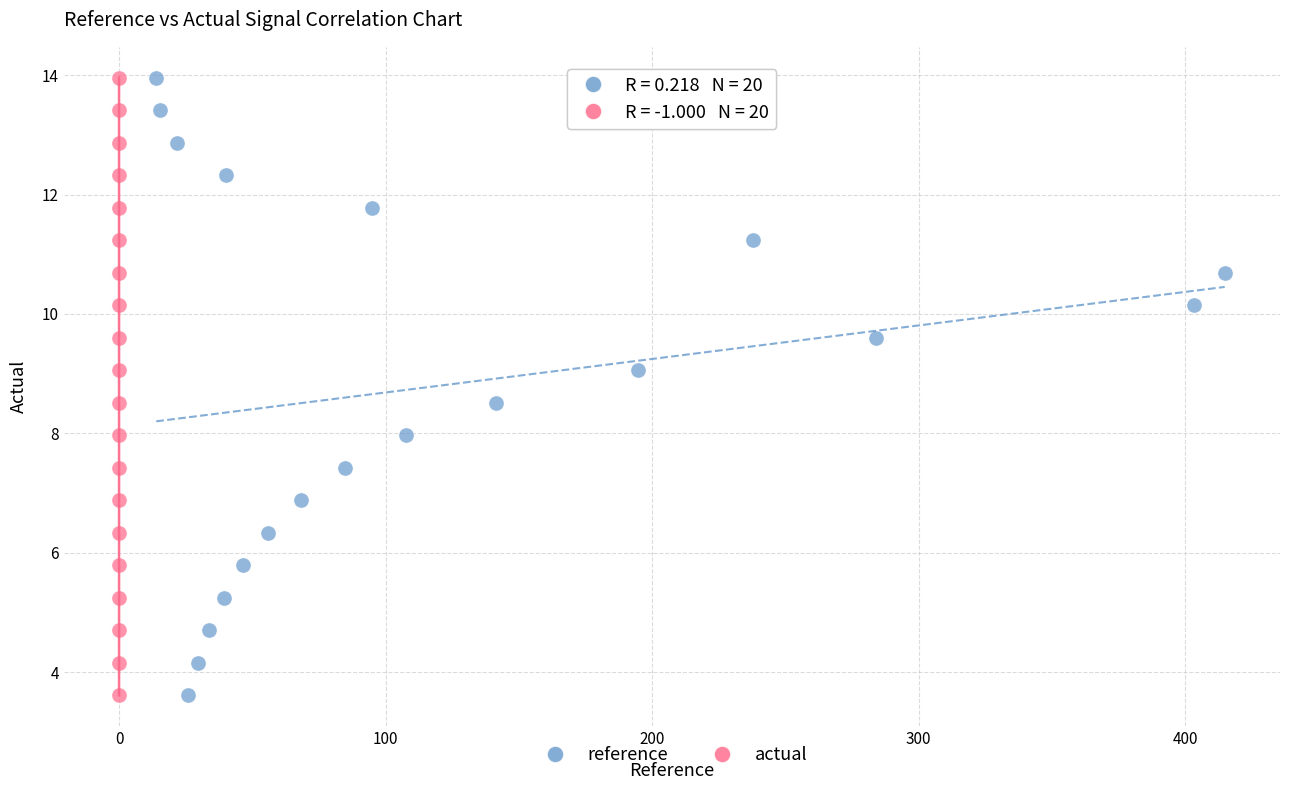

What are all the series names shown in the legend?

reference, actual